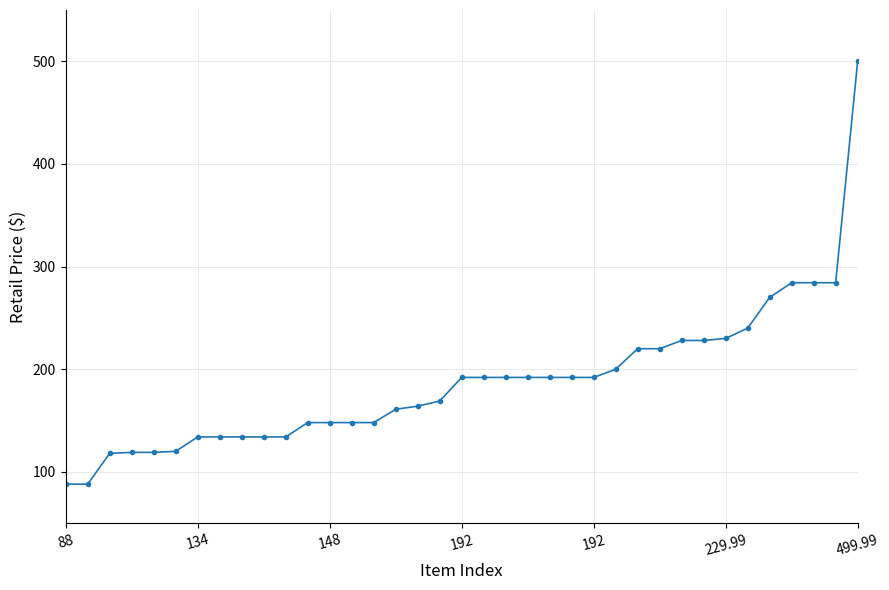

What is the value of the 3rd point from the left?

118.0